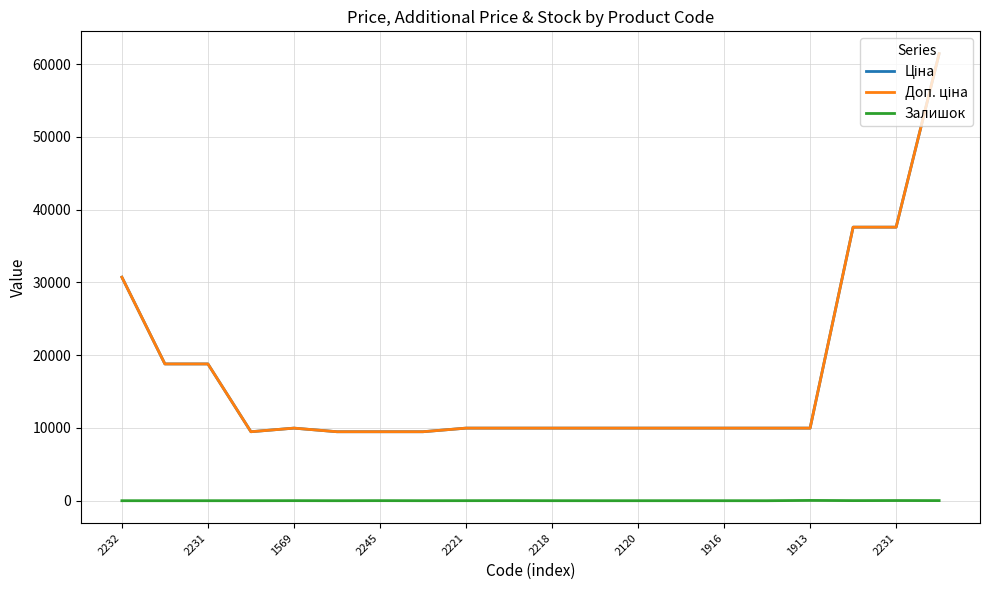

How many interior local peaks does the Залишок series have?

6